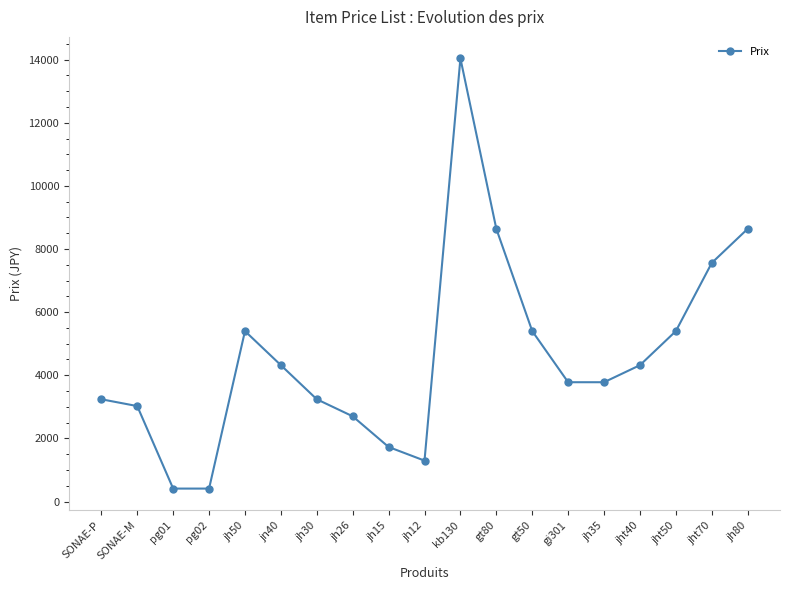

Approximately how many times larger is the value at jh80 compared to jht40?

2.0